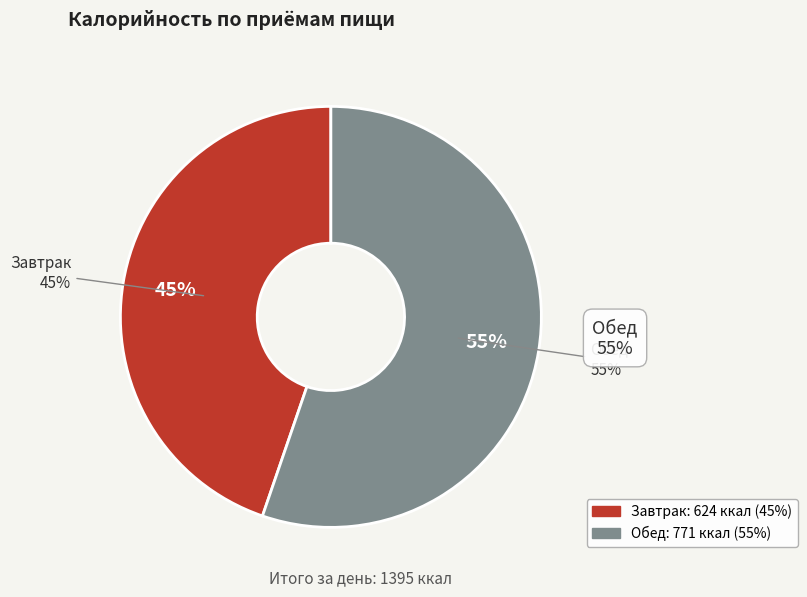

Count the number of slices in the pie.

2